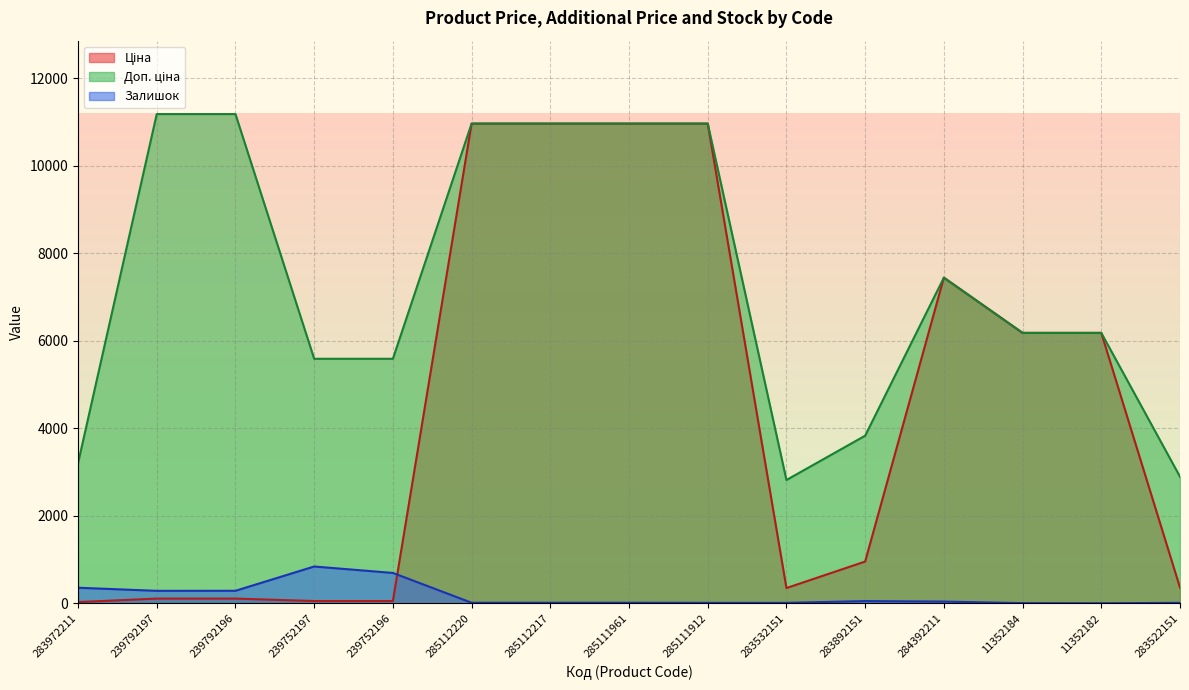

How many lines are shown in the chart?

3